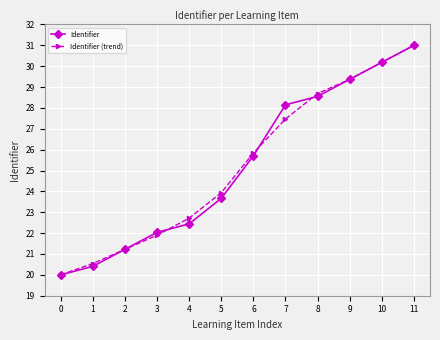

What is the approximate value of Identifier (trend) at 2?

21.2